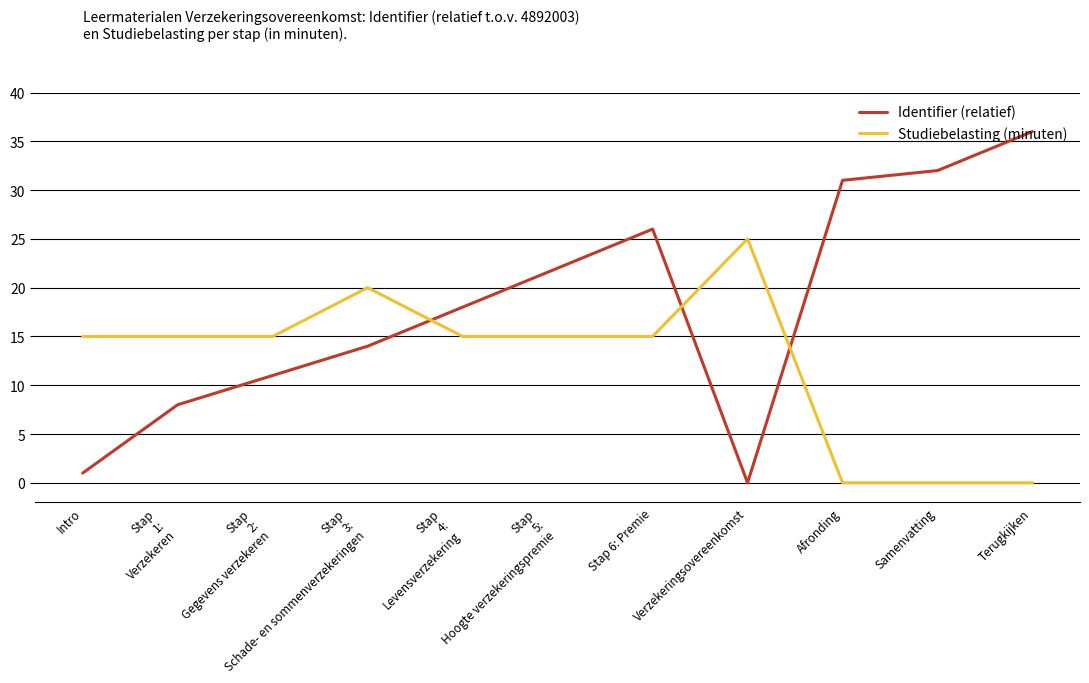

Which category has the lowest value in the Identifier (relatief) series?

Verzekeringsovereenkomst